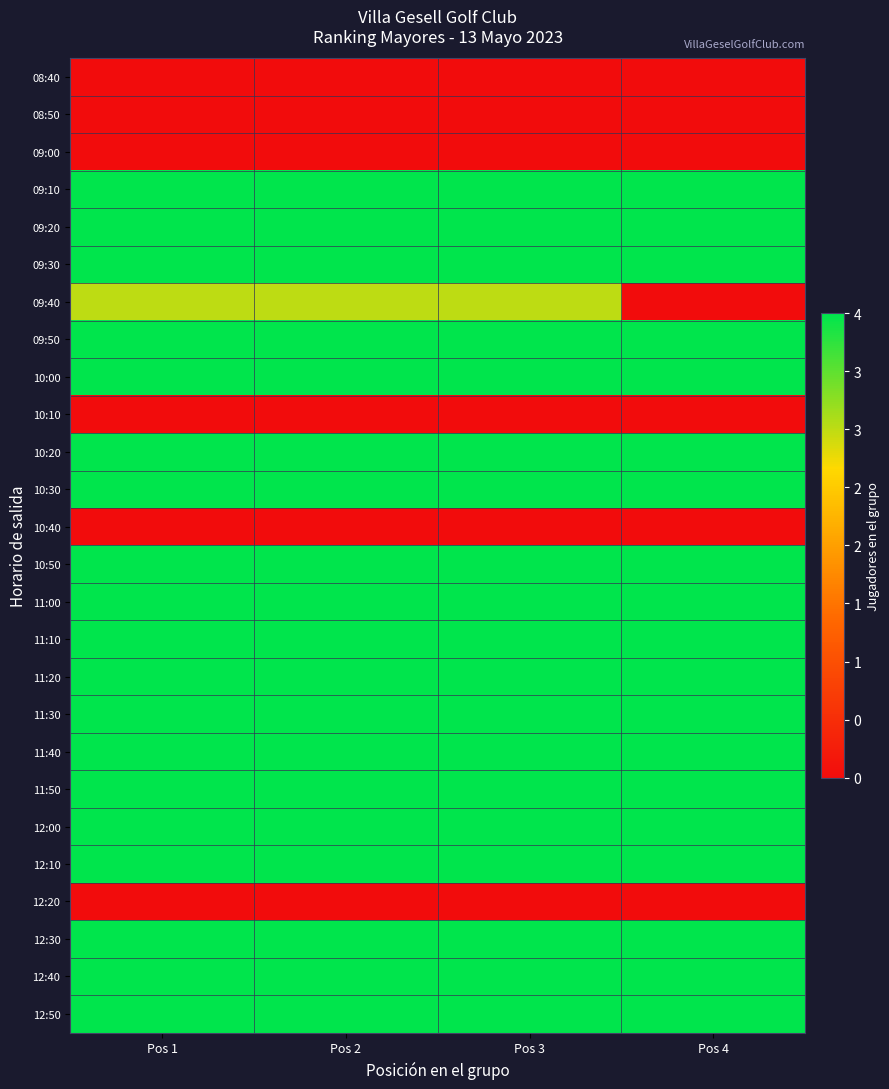

Reading left to right, what are all the values shown in this chart?

08:40: Pos 1=0	Pos 2=0	Pos 3=0	Pos 4=0
08:50: Pos 1=0	Pos 2=0	Pos 3=0	Pos 4=0
09:00: Pos 1=0	Pos 2=0	Pos 3=0	Pos 4=0
09:10: Pos 1=4	Pos 2=4	Pos 3=4	Pos 4=4
09:20: Pos 1=4	Pos 2=4	Pos 3=4	Pos 4=4
09:30: Pos 1=4	Pos 2=4	Pos 3=4	Pos 4=4
09:40: Pos 1=3	Pos 2=3	Pos 3=3	Pos 4=0
09:50: Pos 1=4	Pos 2=4	Pos 3=4	Pos 4=4
10:00: Pos 1=4	Pos 2=4	Pos 3=4	Pos 4=4
10:10: Pos 1=0	Pos 2=0	Pos 3=0	Pos 4=0
10:20: Pos 1=4	Pos 2=4	Pos 3=4	Pos 4=4
10:30: Pos 1=4	Pos 2=4	Pos 3=4	Pos 4=4
10:40: Pos 1=0	Pos 2=0	Pos 3=0	Pos 4=0
10:50: Pos 1=4	Pos 2=4	Pos 3=4	Pos 4=4
11:00: Pos 1=4	Pos 2=4	Pos 3=4	Pos 4=4
11:10: Pos 1=4	Pos 2=4	Pos 3=4	Pos 4=4
11:20: Pos 1=4	Pos 2=4	Pos 3=4	Pos 4=4
11:30: Pos 1=4	Pos 2=4	Pos 3=4	Pos 4=4
11:40: Pos 1=4	Pos 2=4	Pos 3=4	Pos 4=4
11:50: Pos 1=4	Pos 2=4	Pos 3=4	Pos 4=4
12:00: Pos 1=4	Pos 2=4	Pos 3=4	Pos 4=4
12:10: Pos 1=4	Pos 2=4	Pos 3=4	Pos 4=4
12:20: Pos 1=0	Pos 2=0	Pos 3=0	Pos 4=0
12:30: Pos 1=4	Pos 2=4	Pos 3=4	Pos 4=4
12:40: Pos 1=4	Pos 2=4	Pos 3=4	Pos 4=4
12:50: Pos 1=4	Pos 2=4	Pos 3=4	Pos 4=4